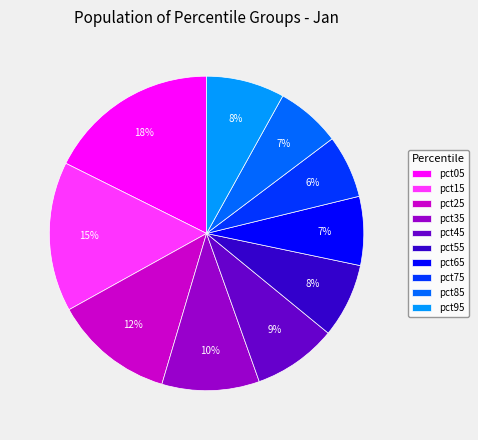

True or false: pct45 accounts for 9% of the total.

True